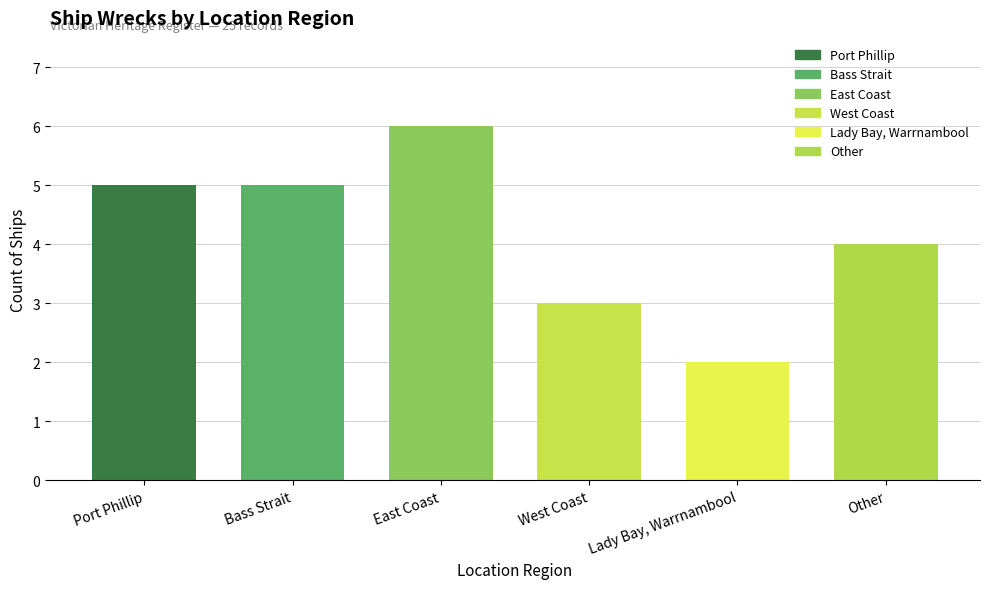

Reading left to right, list all the values displayed in this chart.

5	5	6	3	2	4